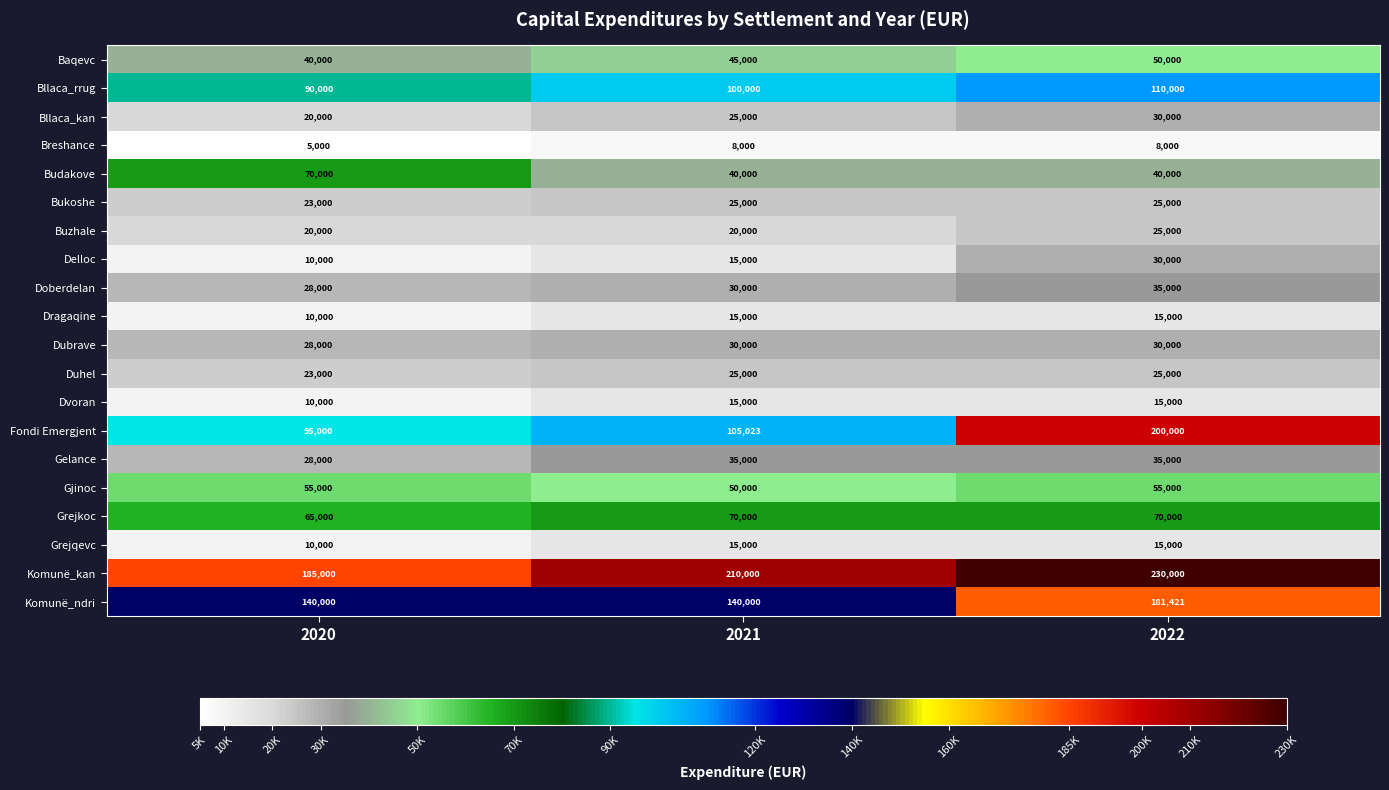

What is the maximum value shown in the chart?

230000